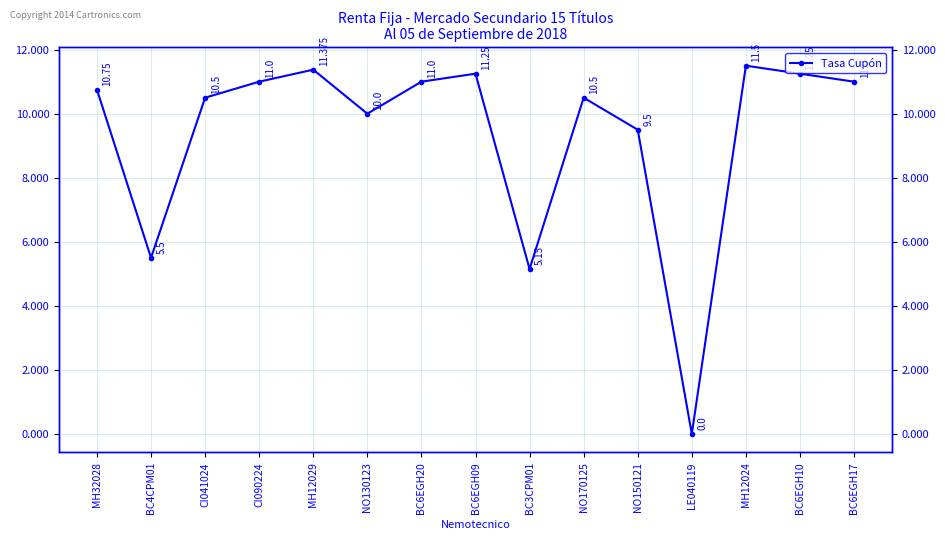

Reading left to right, transcribe all the data shown in this chart.

10.8	5.5	10.5	11.0	11.4	10.0	11.0	11.2	5.2	10.5	9.5	0.0	11.5	11.2	11.0